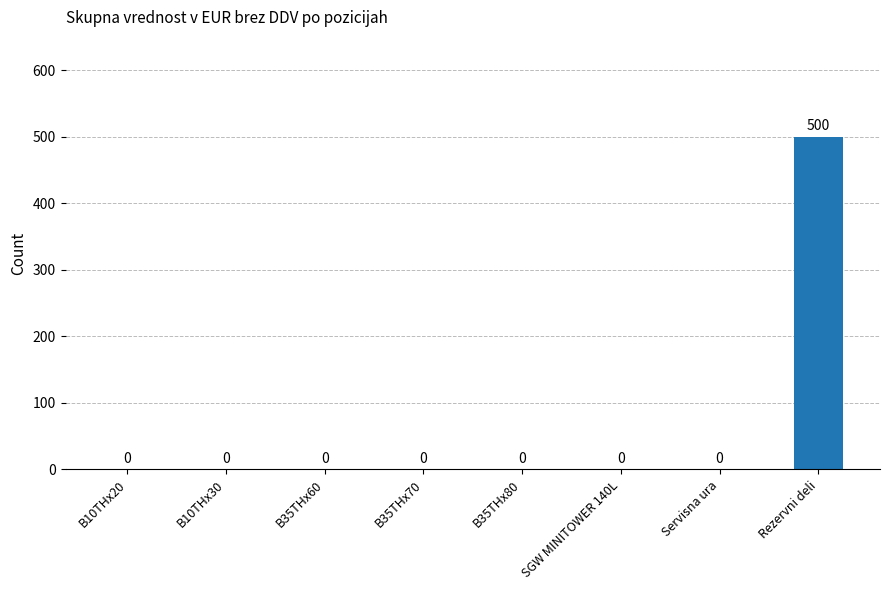

What is the sum of the values at Servisna ura and Rezervni deli?

500